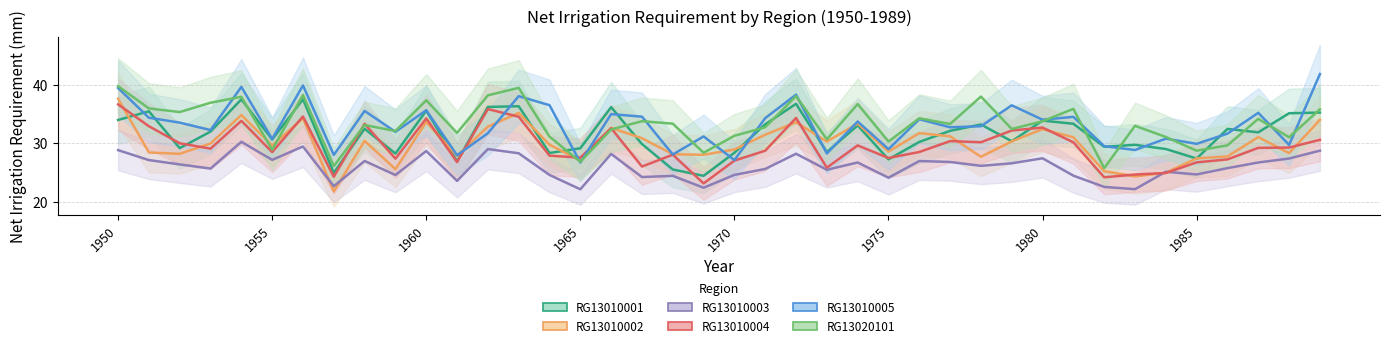

What is the total value across all series at 17?

179.4